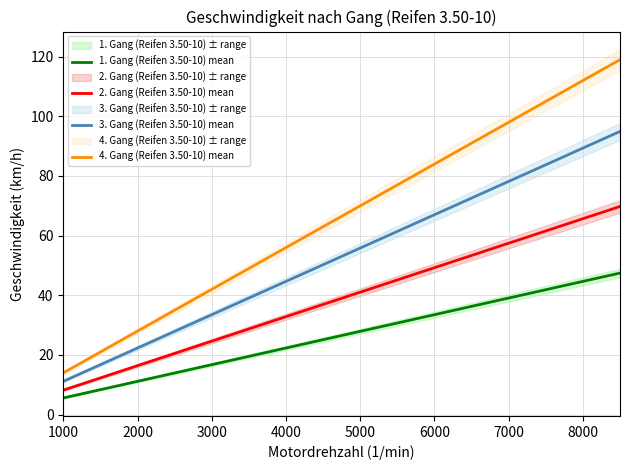

The value of 1. Gang (Reifen 3.50-10) mean at 3000 is 16.8. True or false?

True